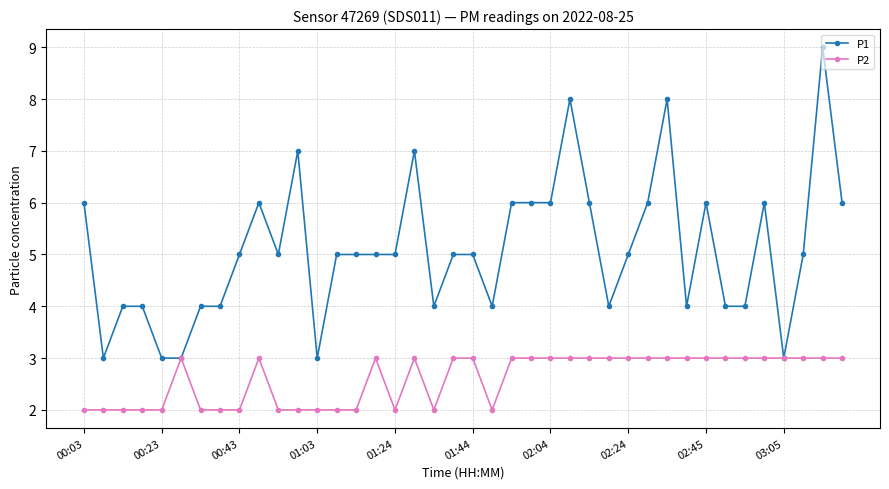

Rank the series by their maximum value, from highest to lowest.

P1, P2